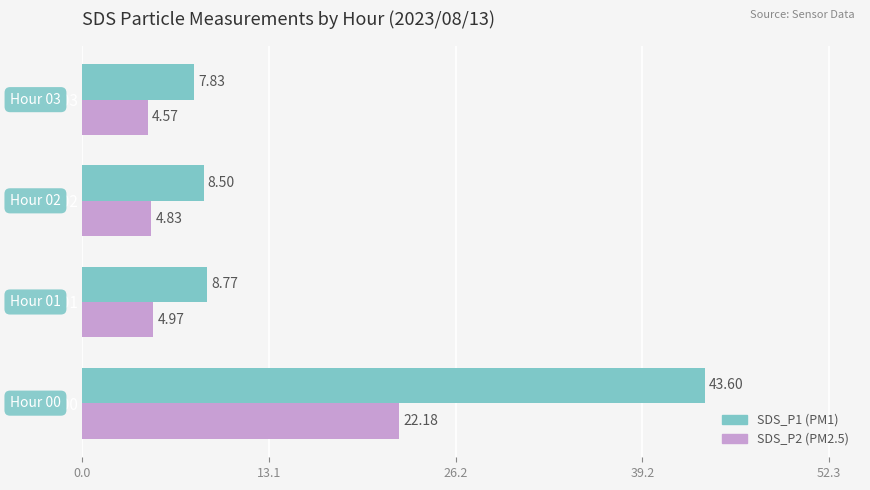

At which category is the sum across all series the highest?

Hour 00